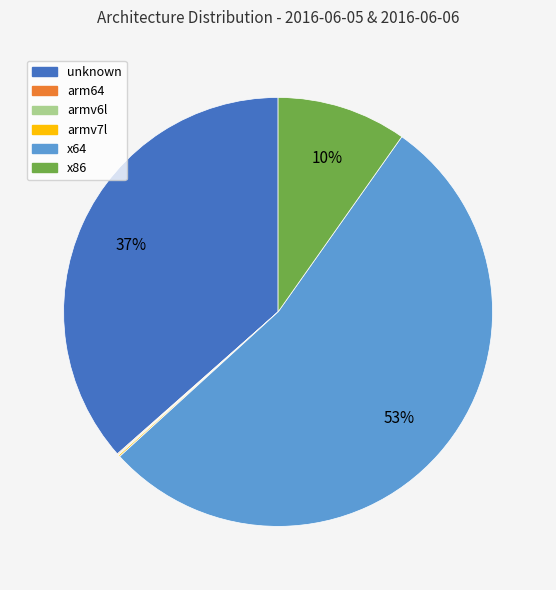

The x64 slice represents 53% of the pie. True or false?

True